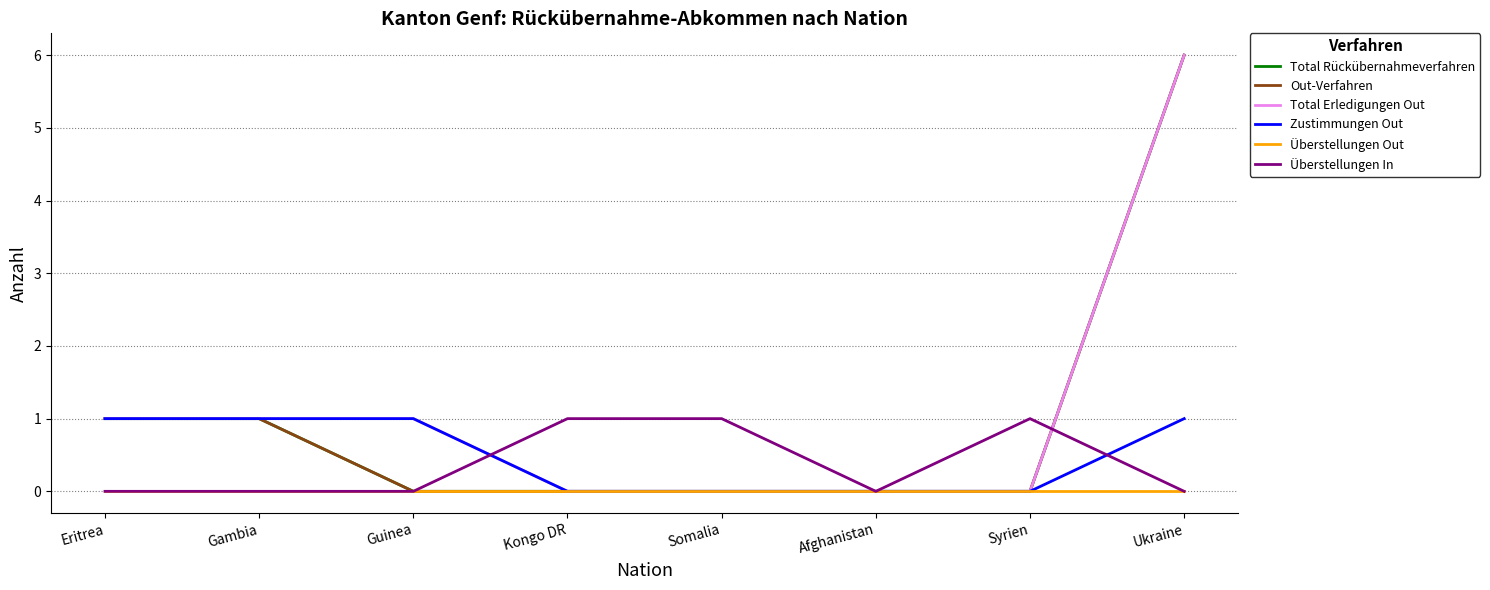

What is the spread (max minus min) of values at Ukraine?

6